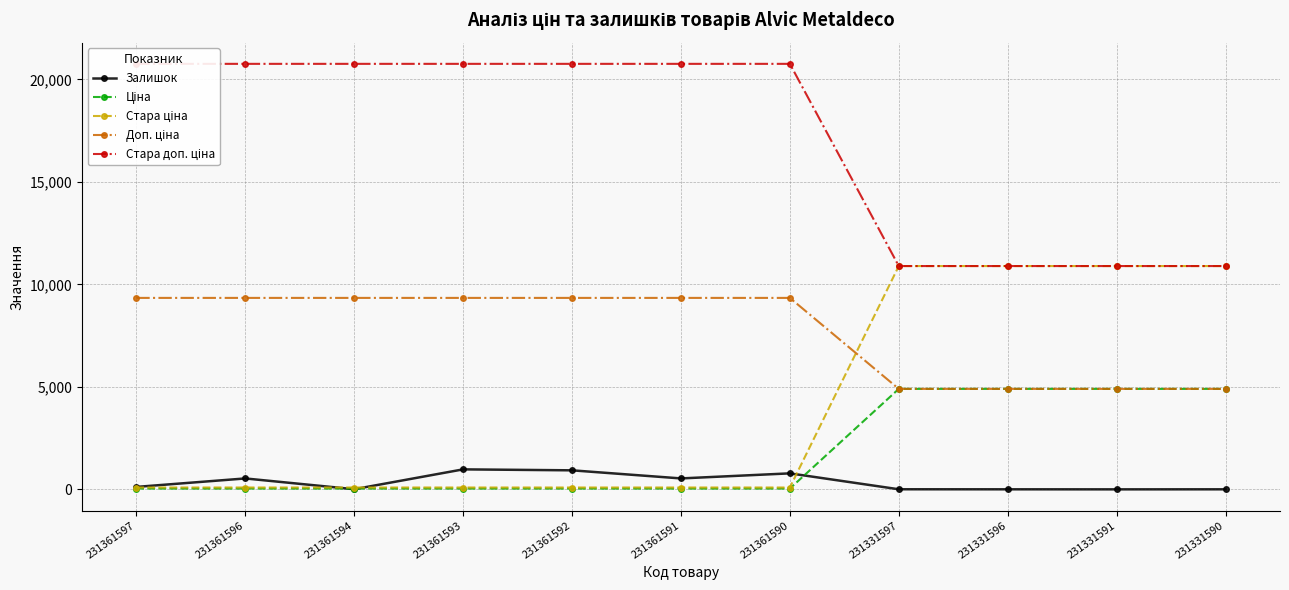

What value does the Стара доп. ціна series have at 231331591?

10896.3